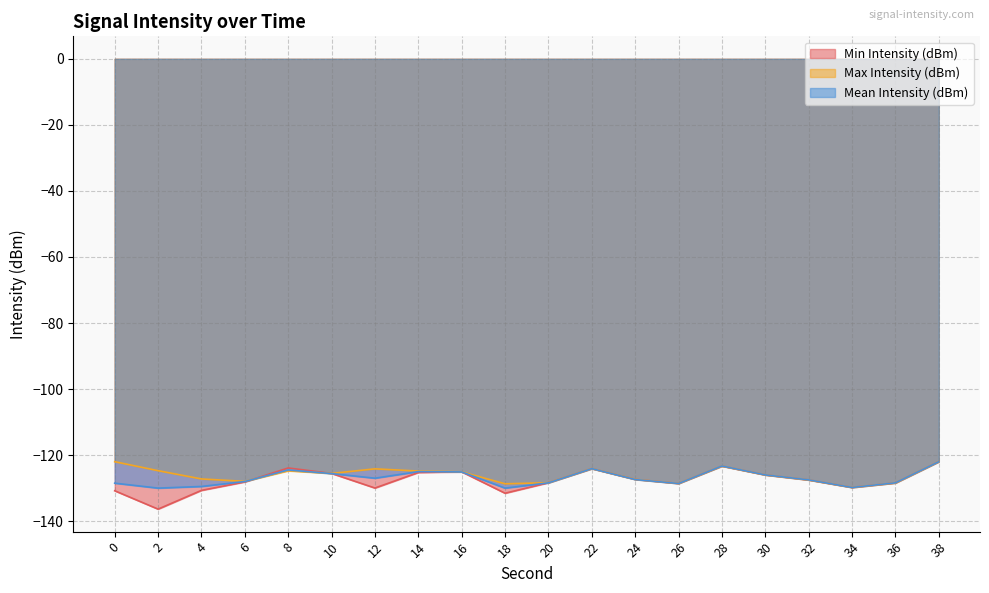

The Mean Intensity (dBm) series shows -223.5 at 12. True or false?

False